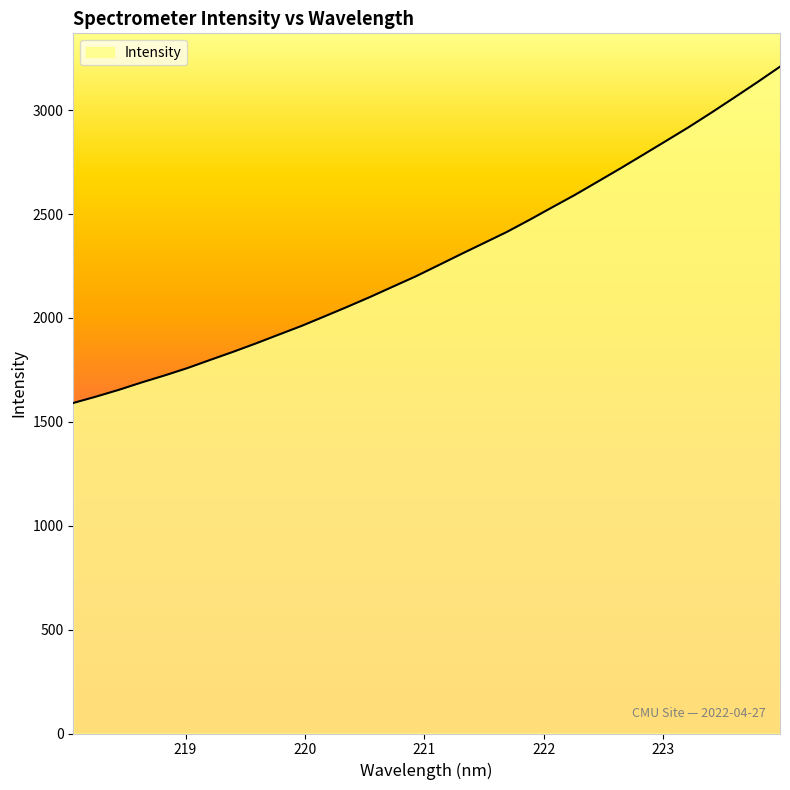

What is the difference between the maximum and minimum values?

1618.5